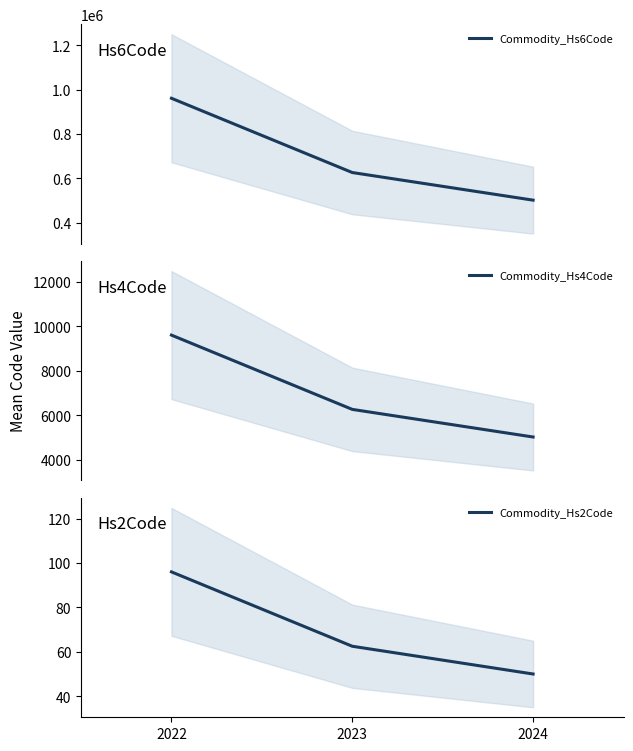

What are all the series names shown in the legend?

Commodity_Hs6Code, Commodity_Hs4Code, Commodity_Hs2Code